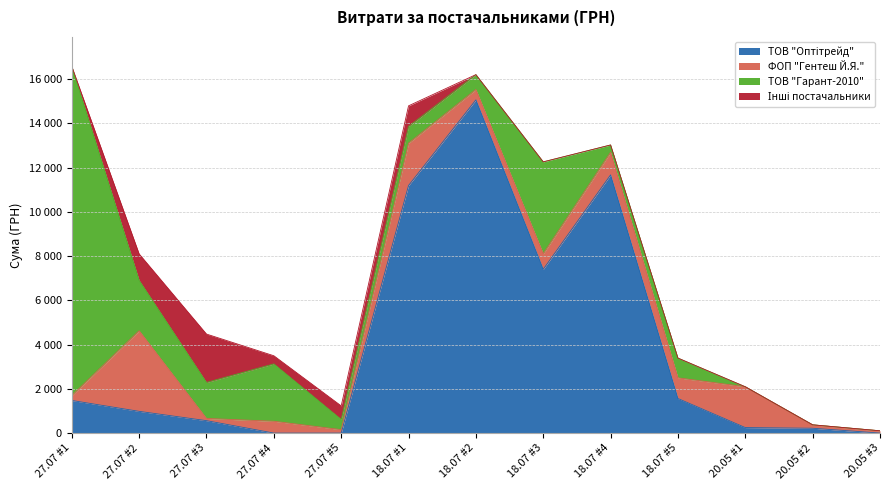

What is the value of the ТОВ "Гарант-2010" point at the 2nd from the left?

2279